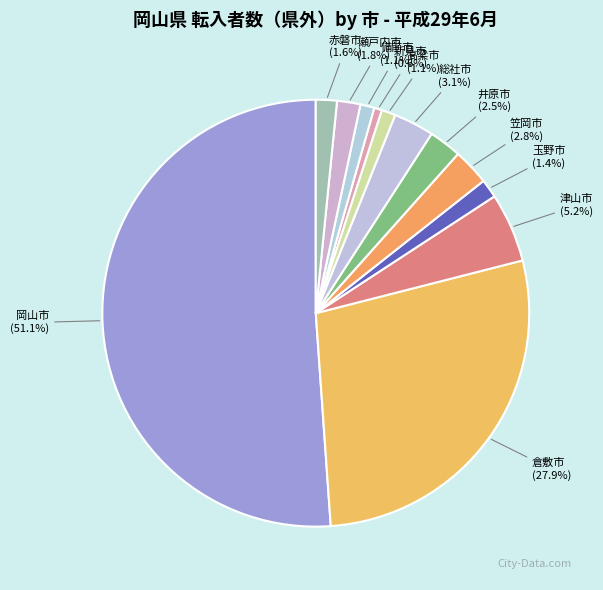

Between 岡山市 and 倉敷市, which is larger?

岡山市